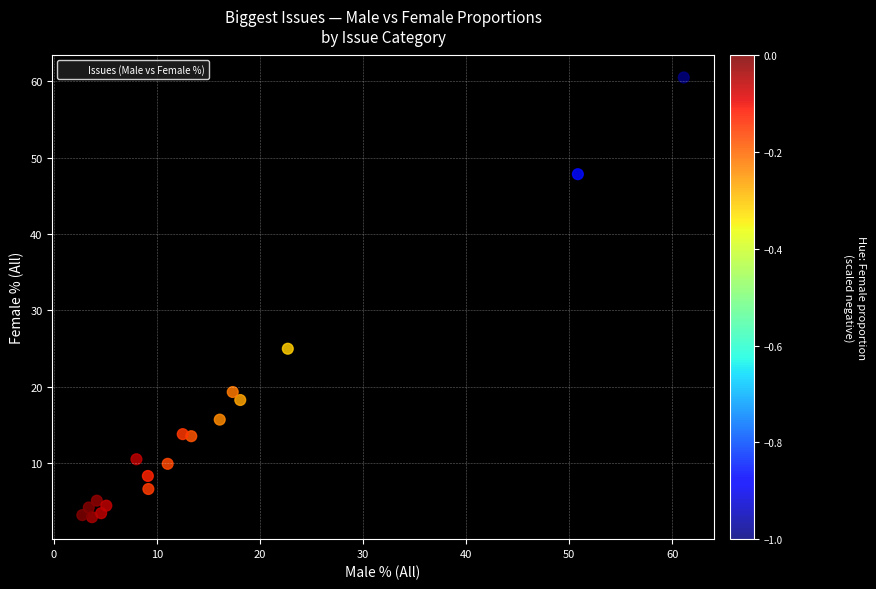

What is the range of X values (max minus min)?

58.3